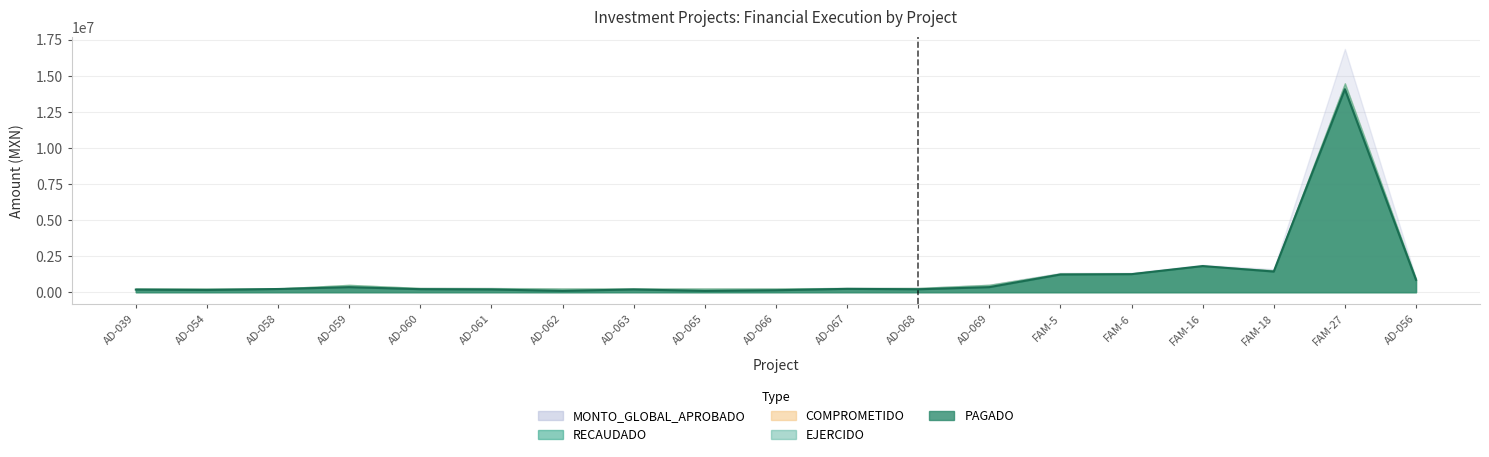

True or false: MONTO_GLOBAL_APROBADO has a value of 300983.2 at AD-061.

True